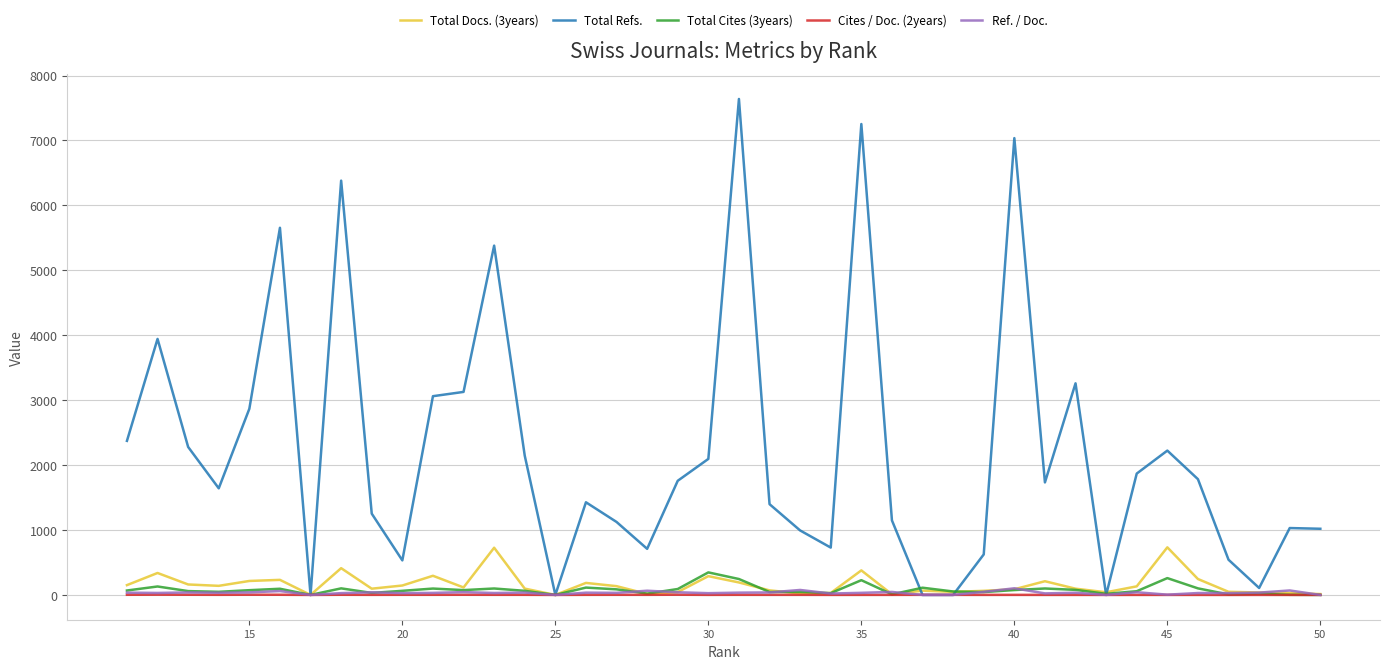

Is it true that Ref. / Doc. equals 4.1 at 45?

True